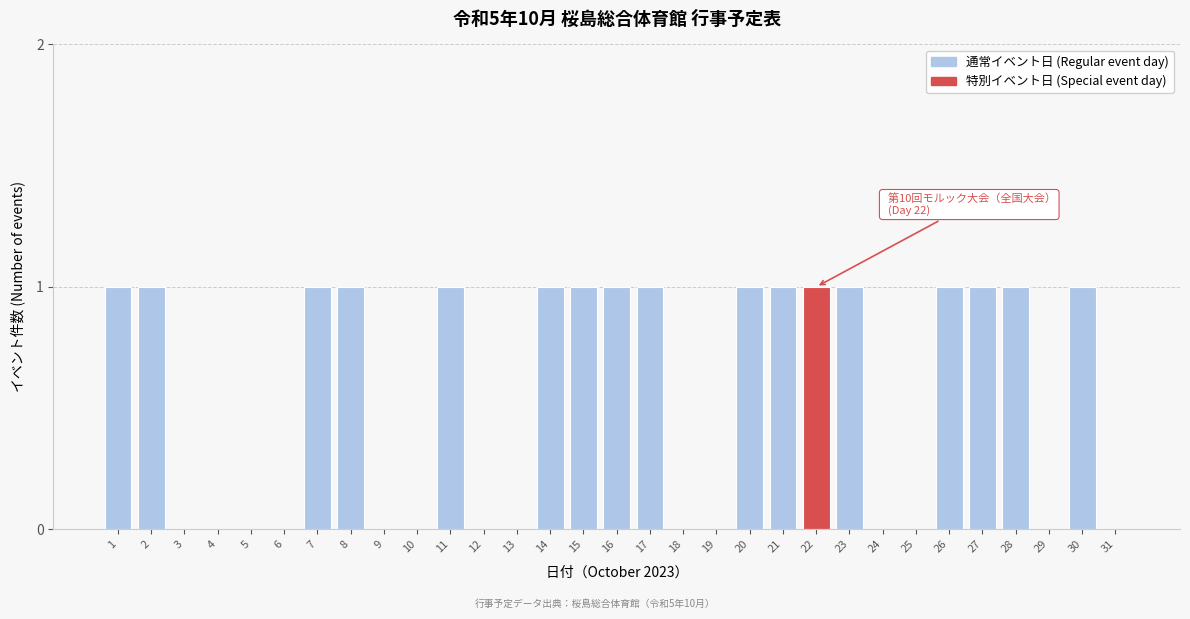

Approximately how many times larger is the value at 17 compared to 23?

1.0